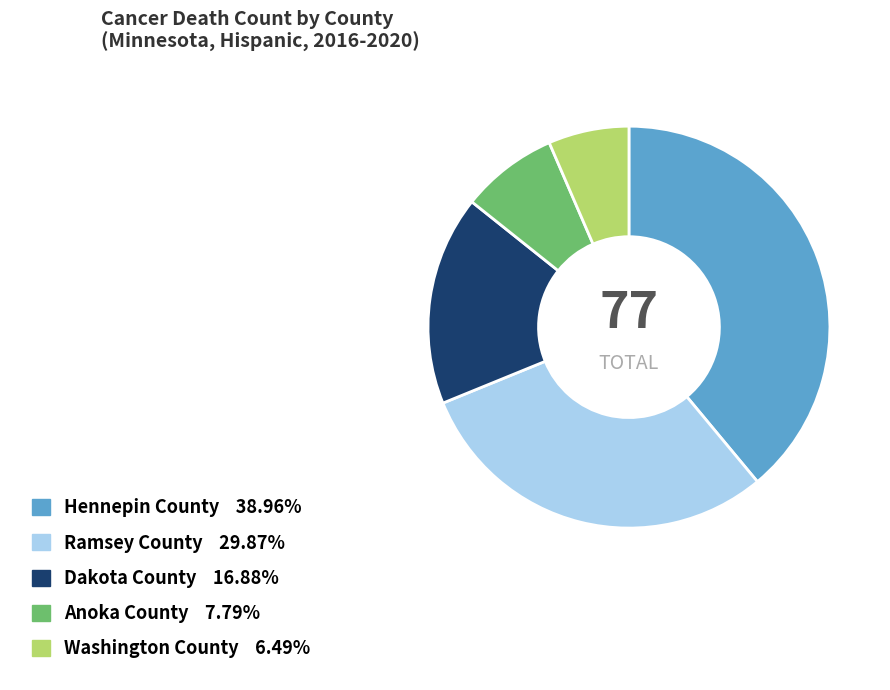

How many segments does this pie chart have?

5